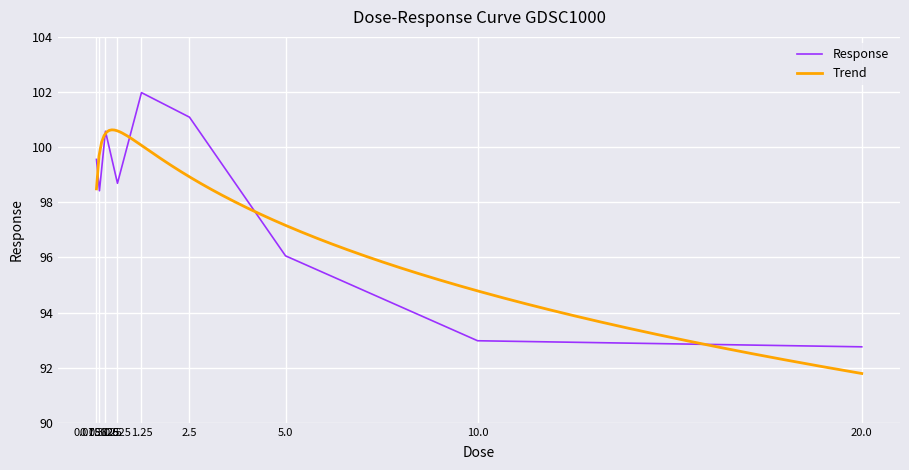

Reading right to left, what are all the values shown in this chart?

20.0=92.8	10.0=93.0	5.0=96.1	2.5=101.1	1.25=102.0	0.625=98.7	0.3125=100.6	0.15625=98.4	0.078125=99.6